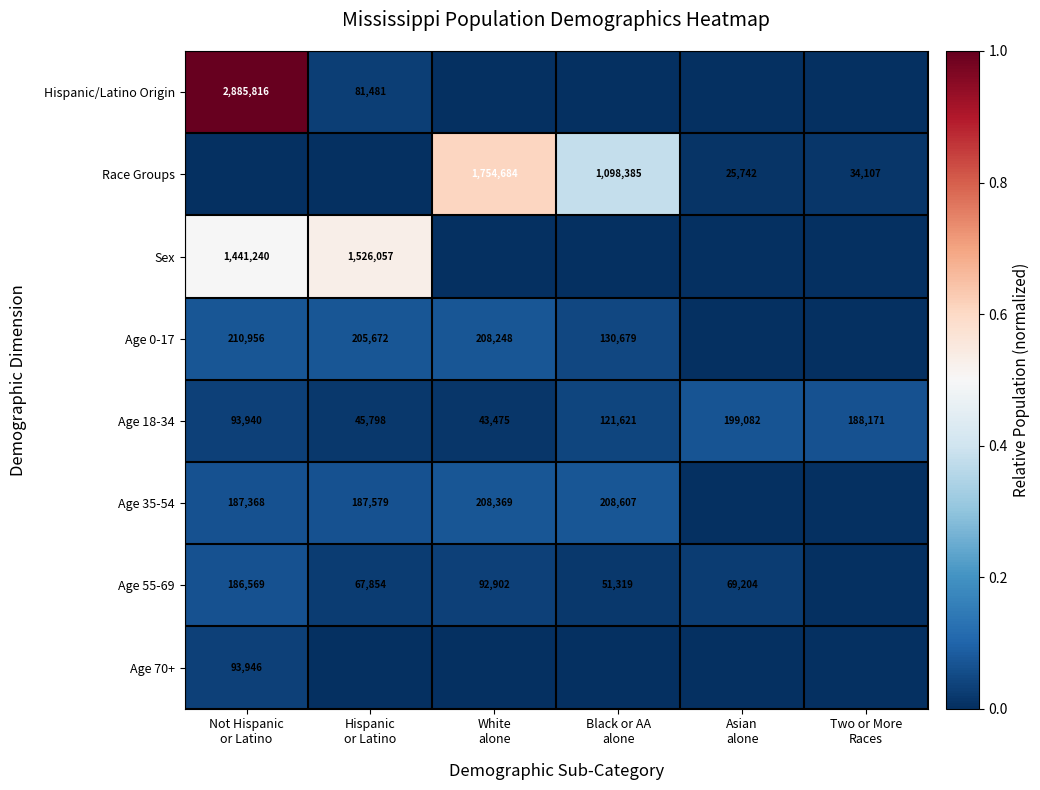

What is the difference between the maximum and minimum values in the Age 18-34 series?

155607